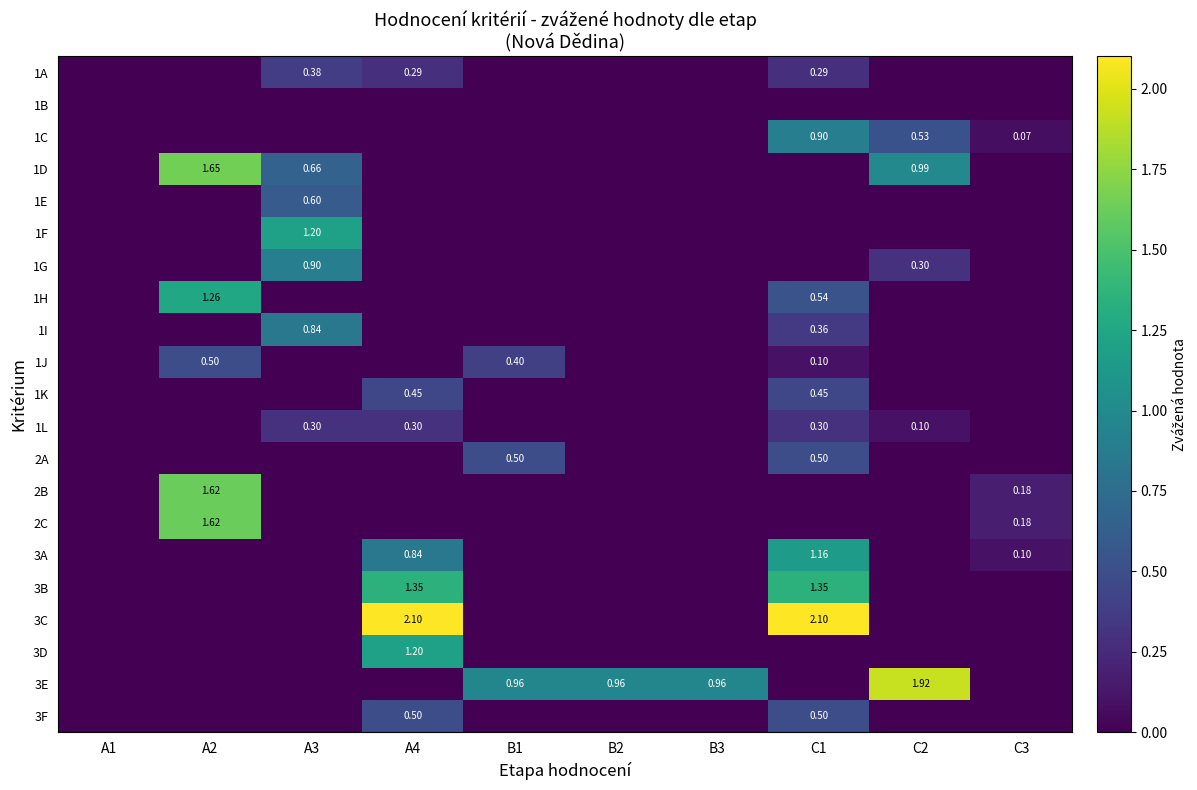

Which has a higher value, B1 or B3?

B1